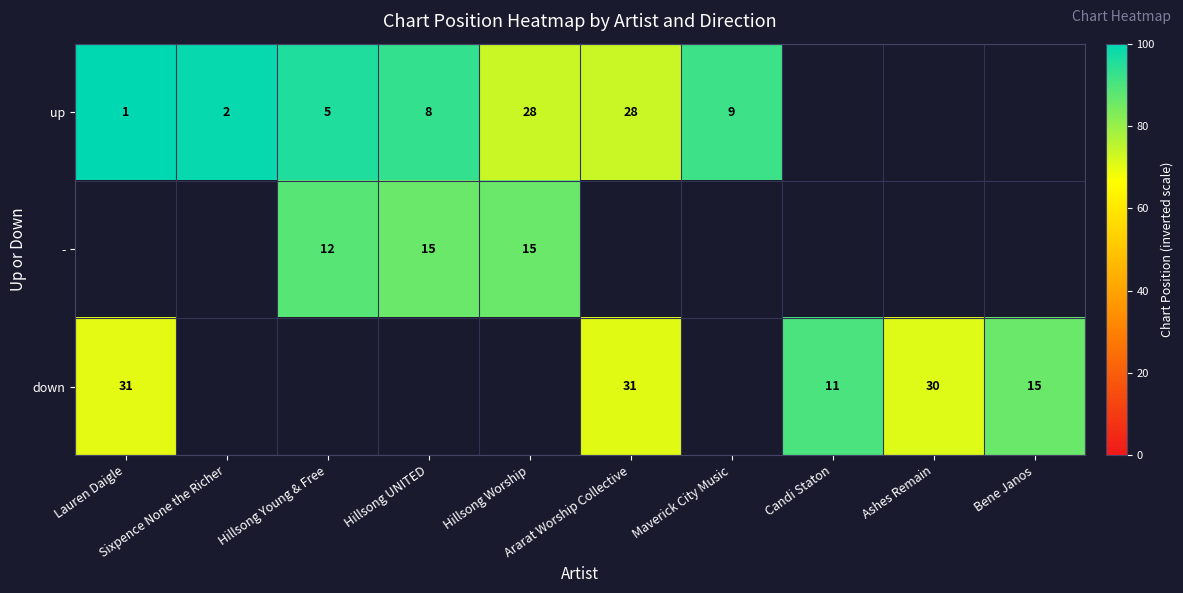

Which series changed the most between Lauren Daigle and Hillsong UNITED?

up